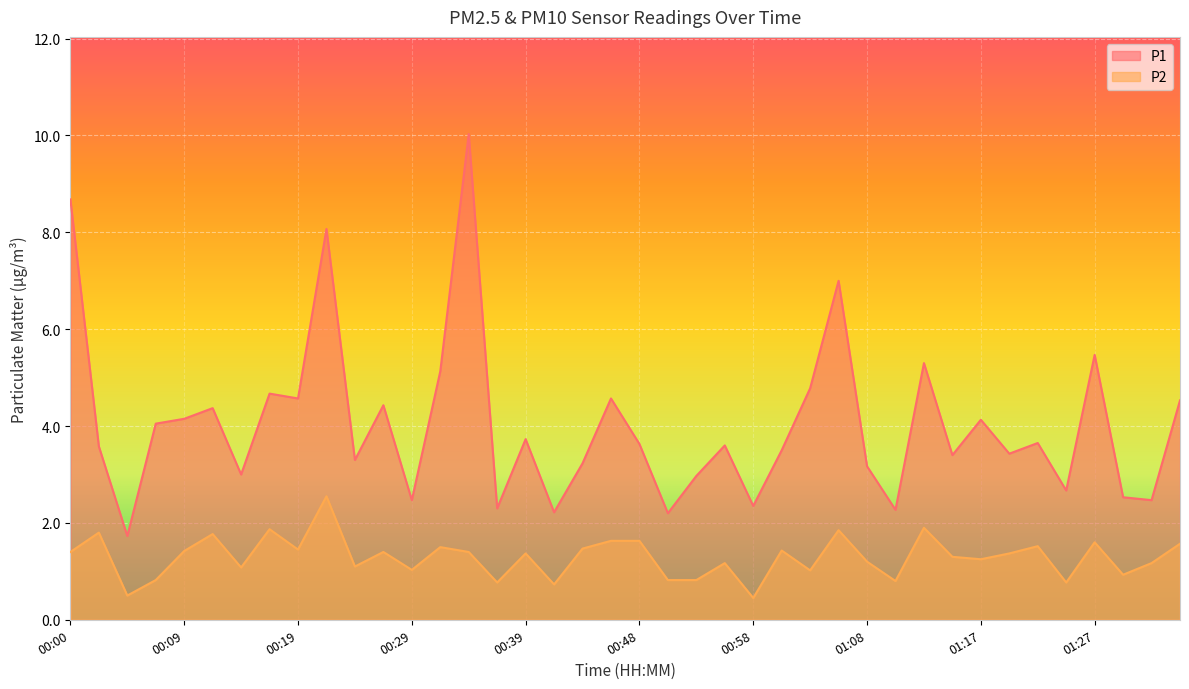

What is the spread (max minus min) of values at 01:27?

3.9